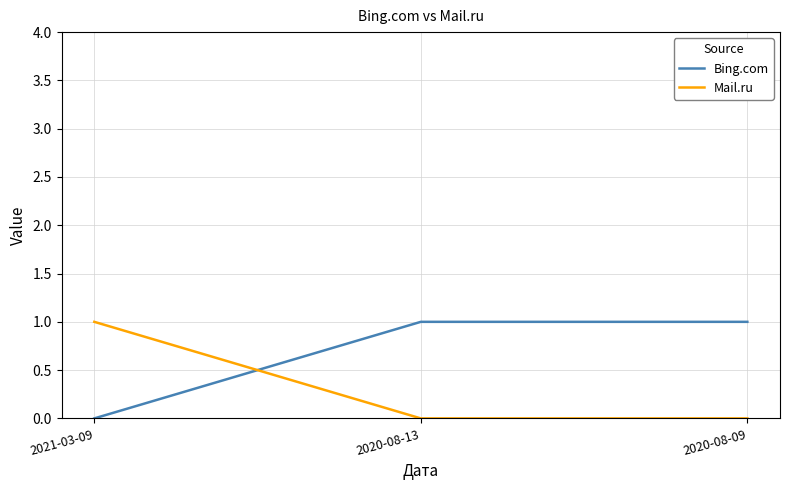

The value of Mail.ru at 2021-03-09 is 2. True or false?

False